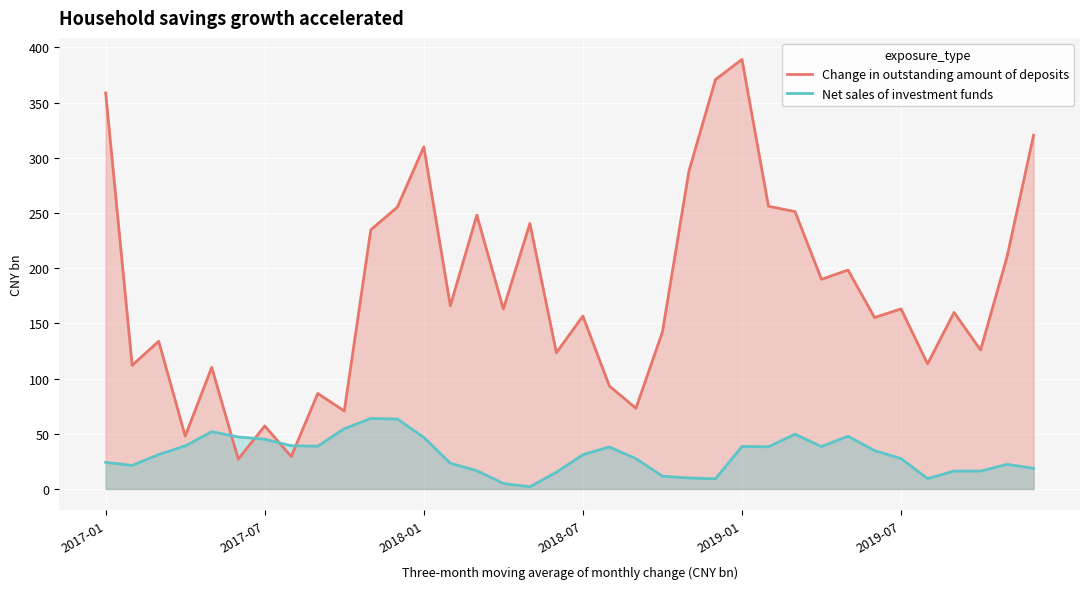

What is the difference between the second highest and minimum values in the Net sales of investment funds series?

61.4